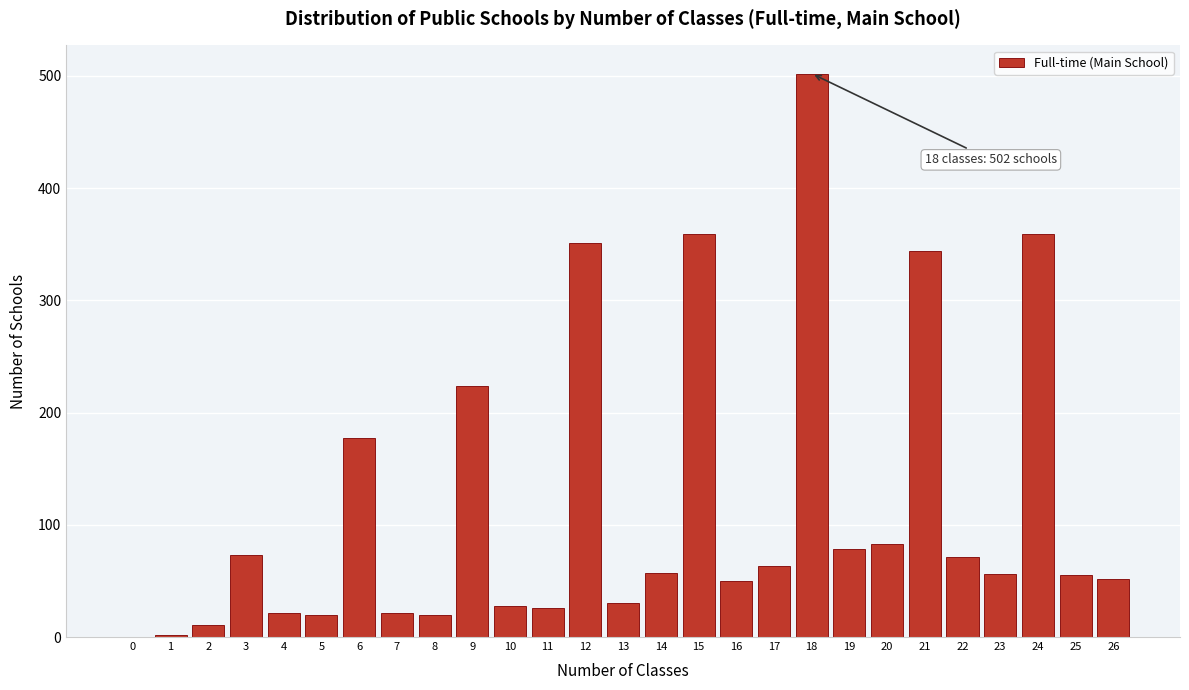

What is the change in value from 0 to 8?

+20